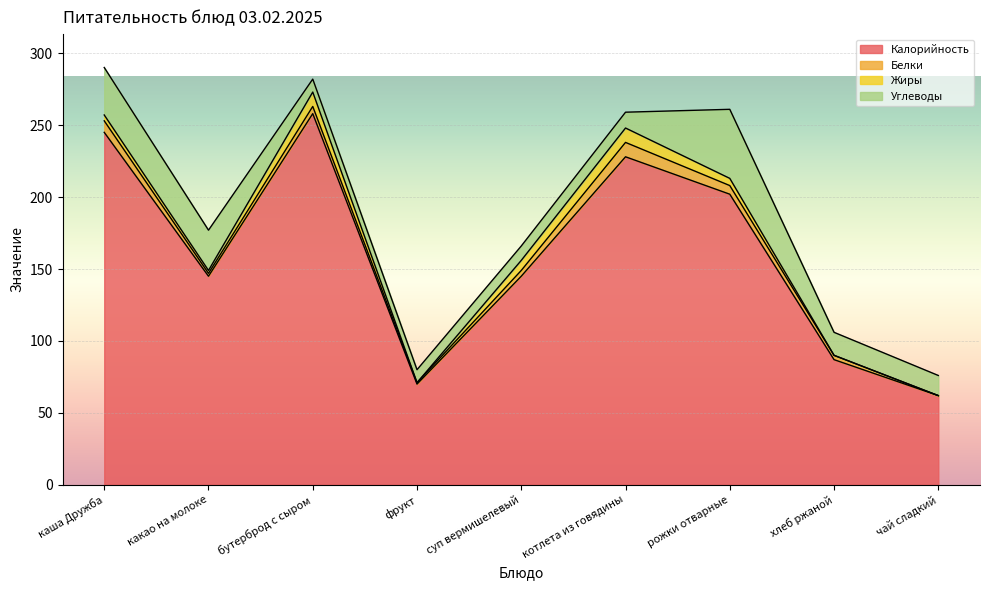

How many values in Белки are above zero?

8